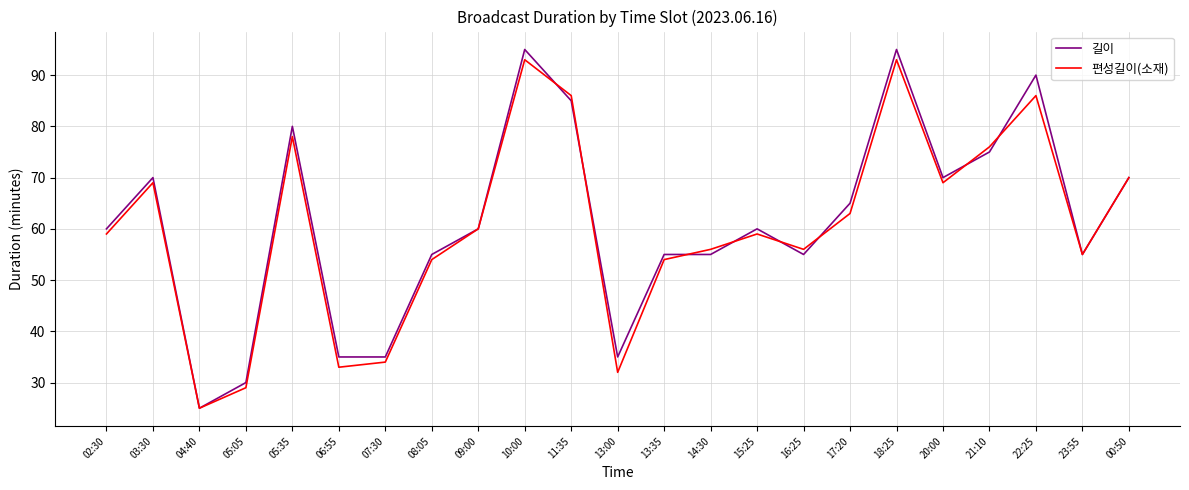

Is it true that 편성길이(소재) equals 21 at 10:00?

False